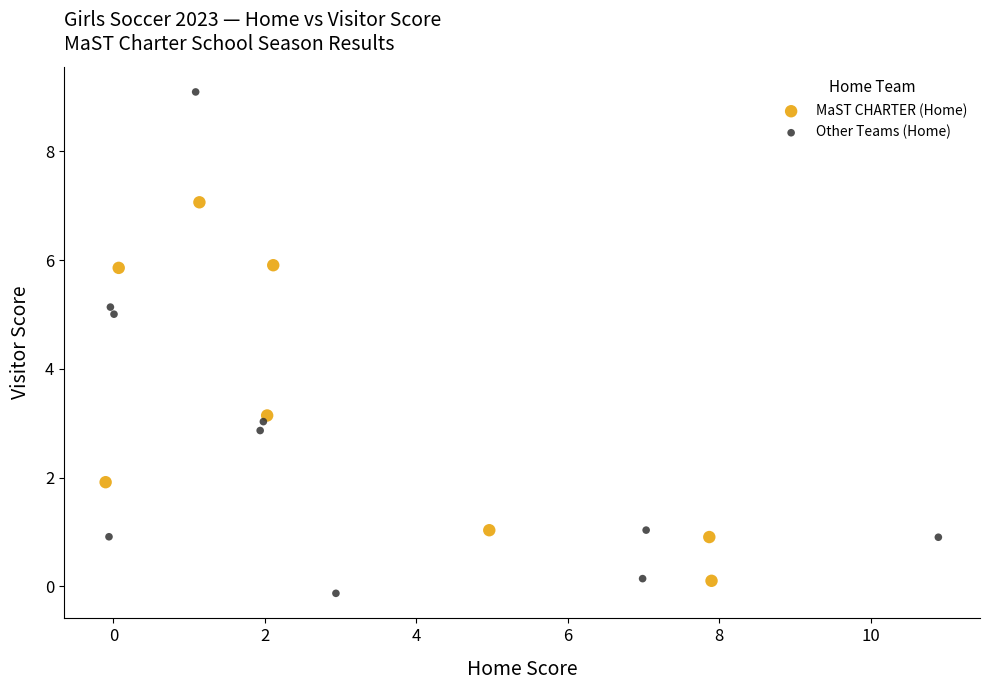

Which series has the widest spread of Y values?

Other Teams (Home)